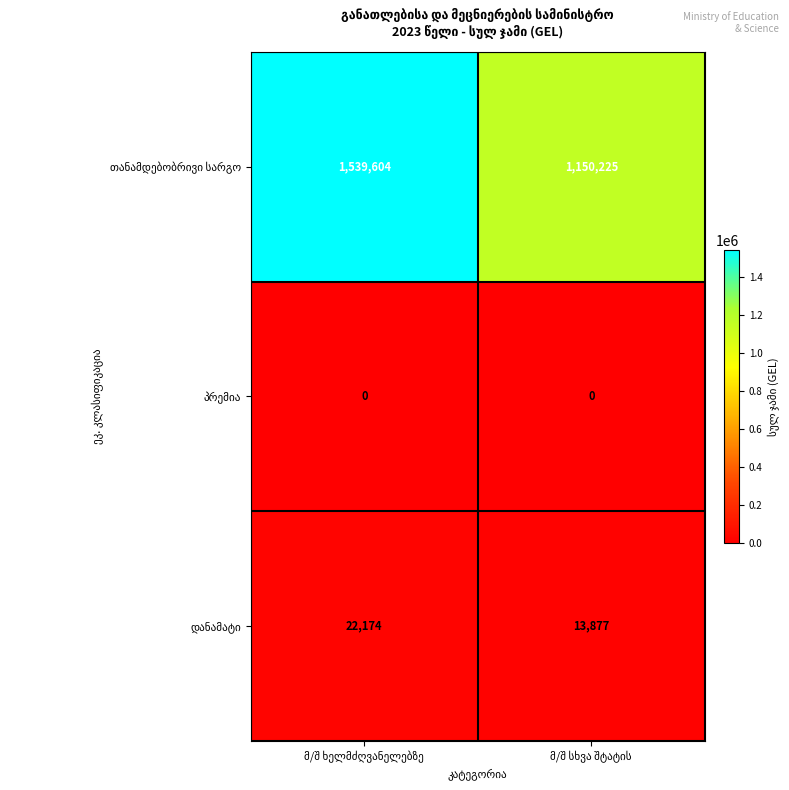

What is the greatest value displayed?

1539604